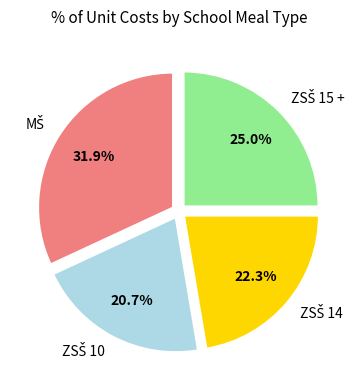

Does any single category account for the majority?

No